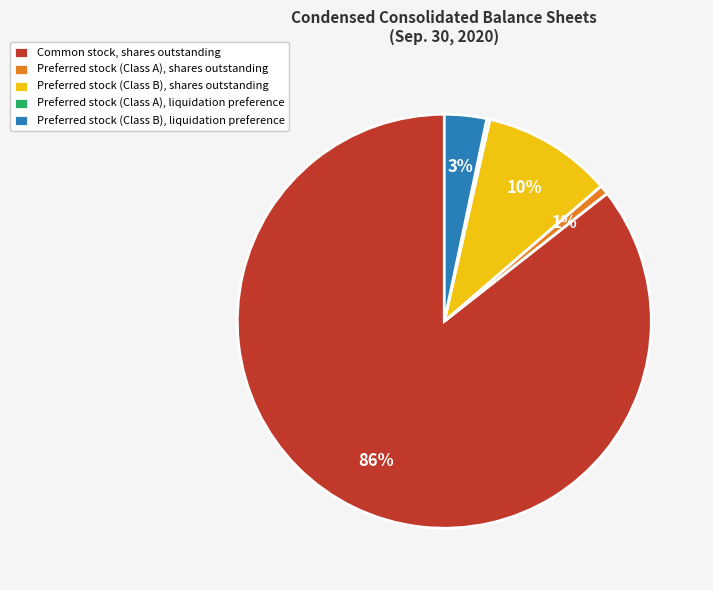

Which has a higher value, Common stock, shares outstanding or Preferred stock (Class B), shares outstanding?

Common stock, shares outstanding